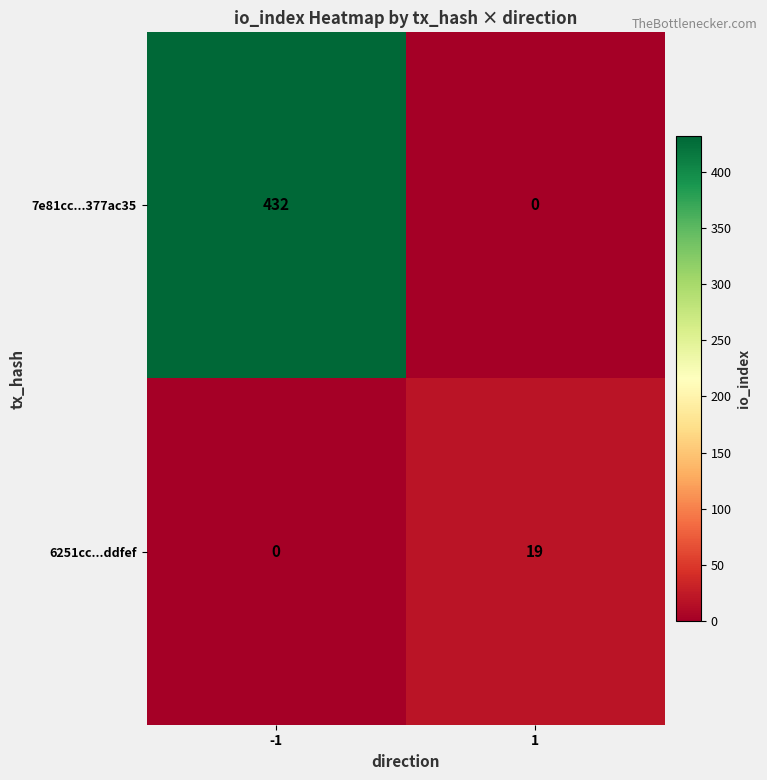

Is it true that 6251cc...ddfef equals -11 at -1?

False